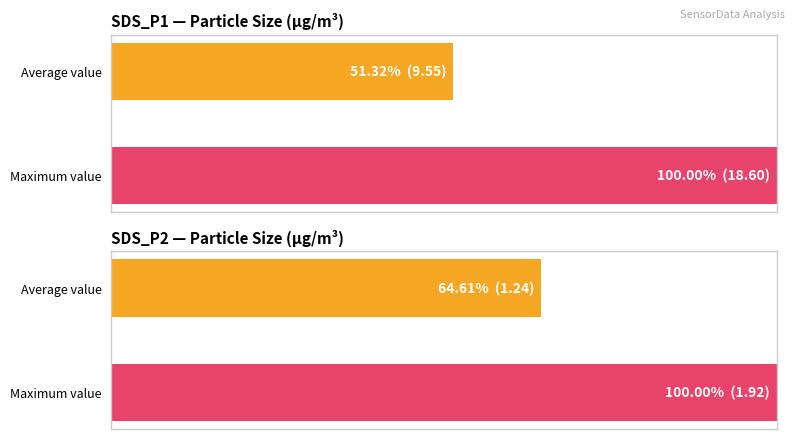

Is it true that SDS_P1 equals 56.7 at 0?

False